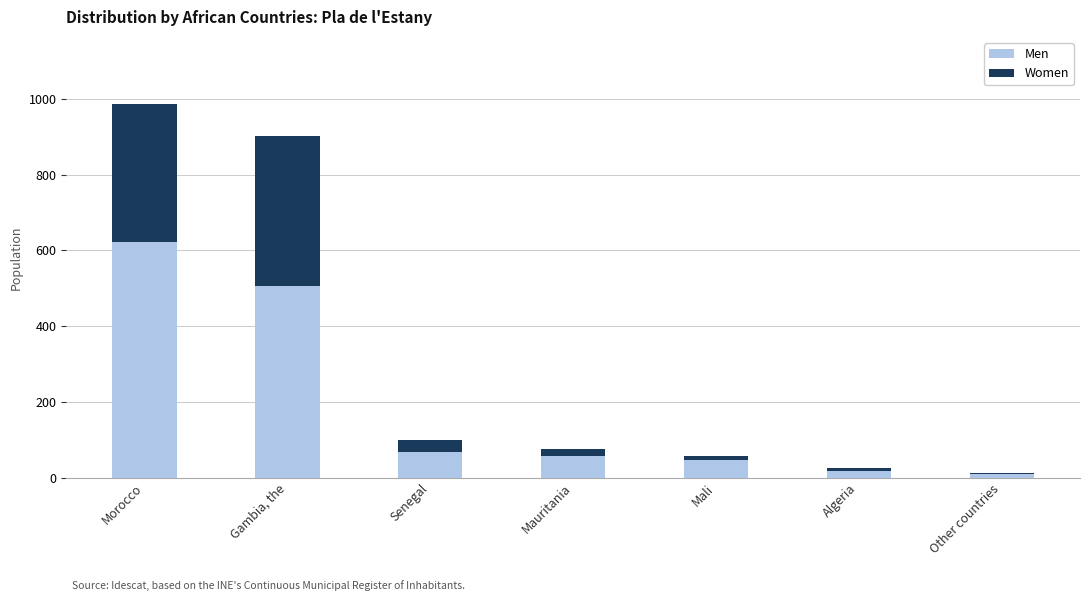

At which category is the sum across all series the highest?

Morocco